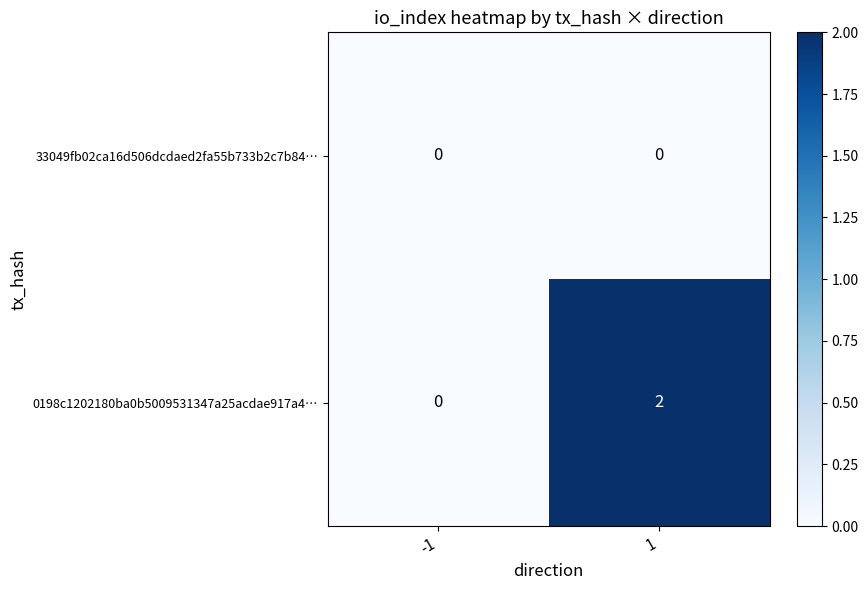

Which series has the largest total across all categories?

0198c1202180ba0b5009531347a25acdae917a4…